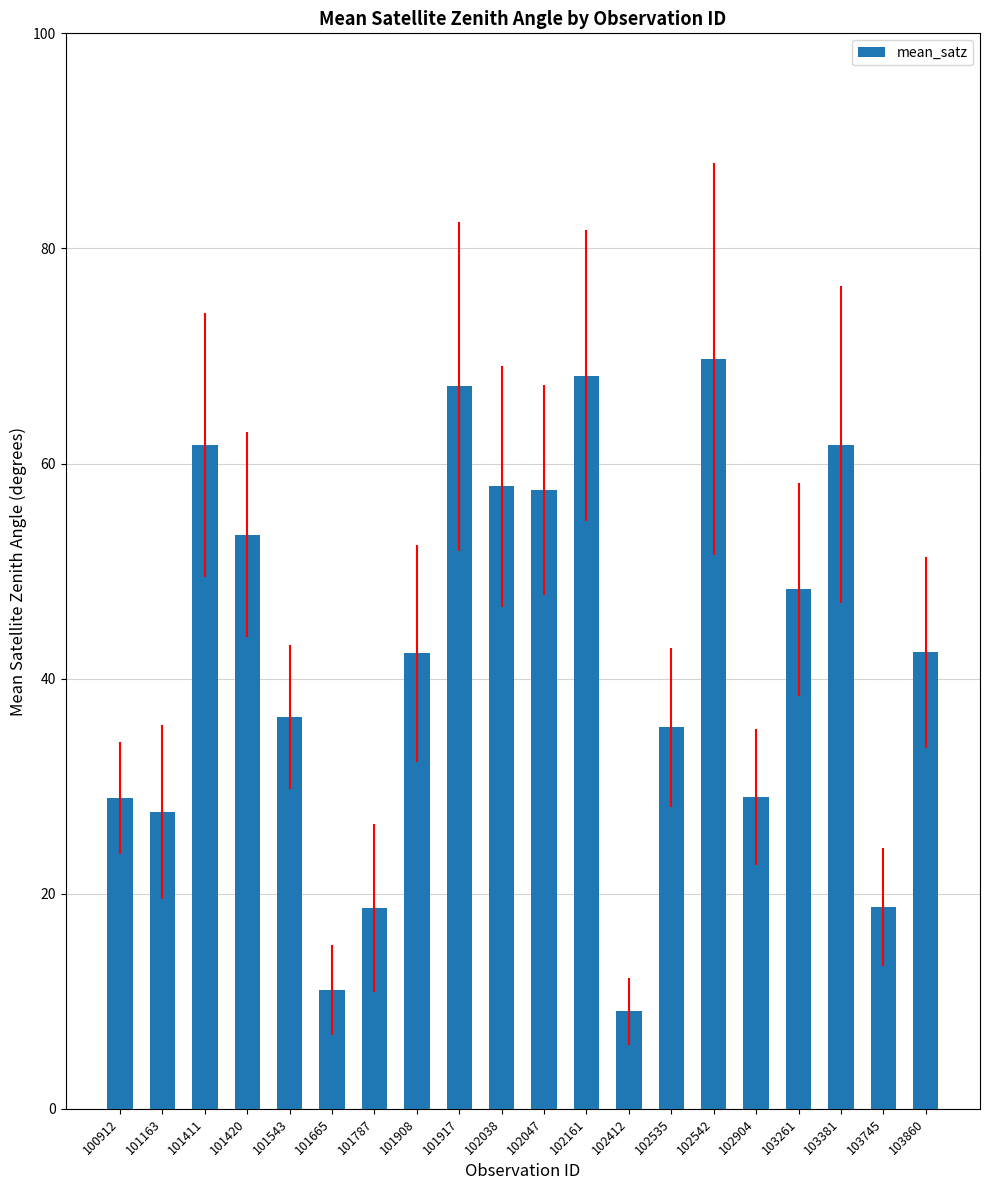

What is the value of the 13th bar from the left?

9.1